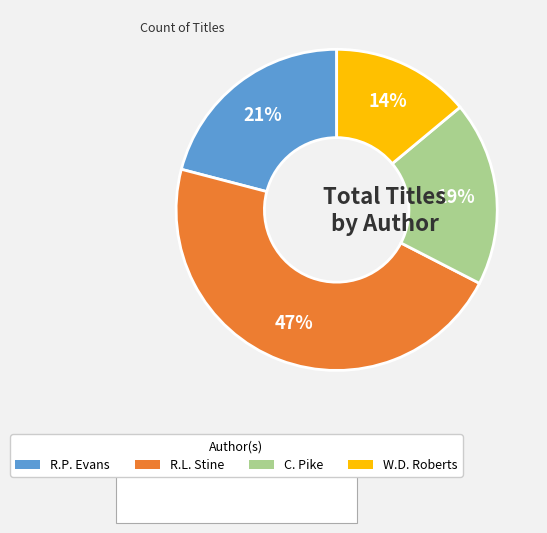

To the nearest percent, what is the difference between the largest and smallest slice percentages?

33%